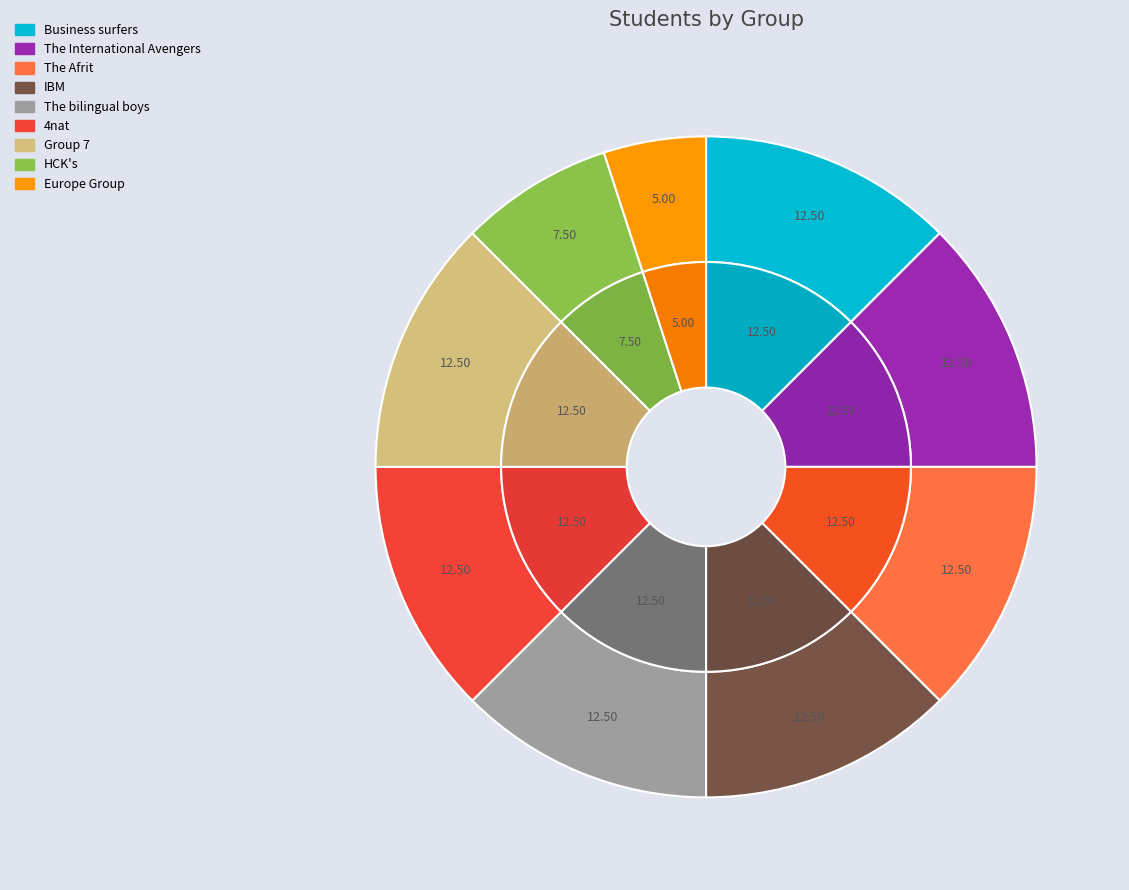

What is the smallest slice in the pie chart?

Europe Group